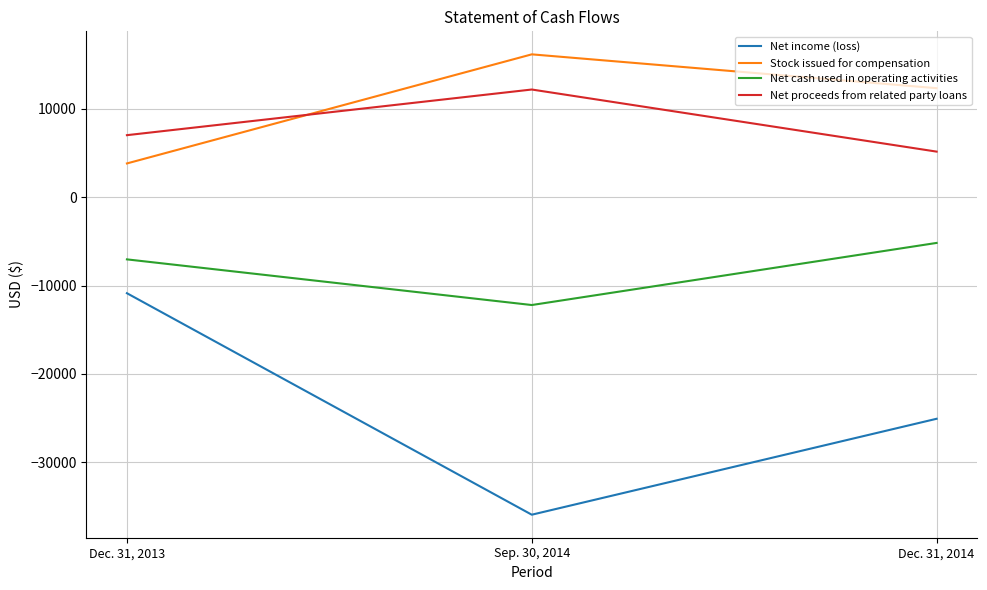

What is the sum of all Net proceeds from related party loans values?

24410